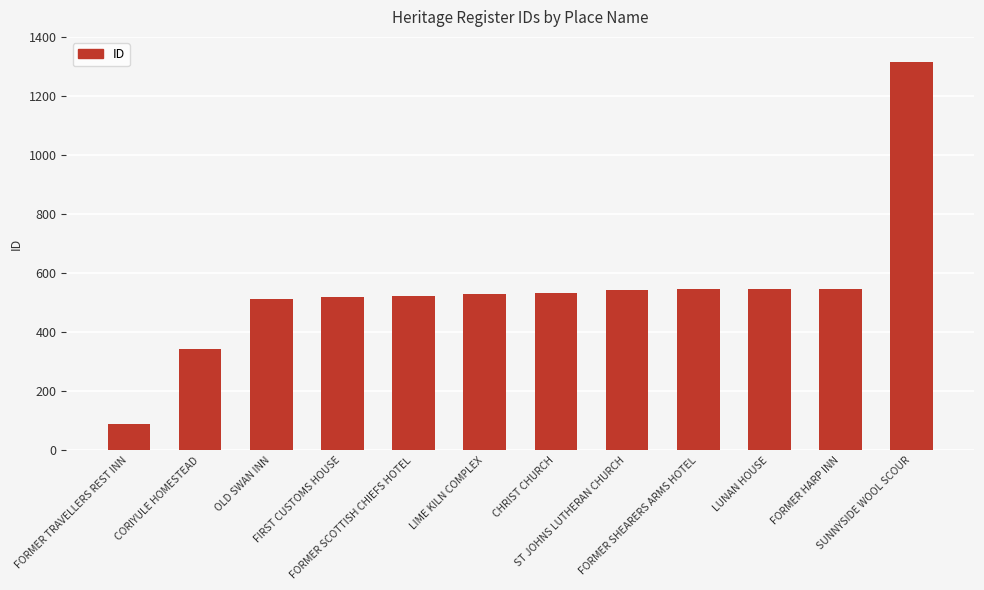

What is the greatest value displayed?

1314